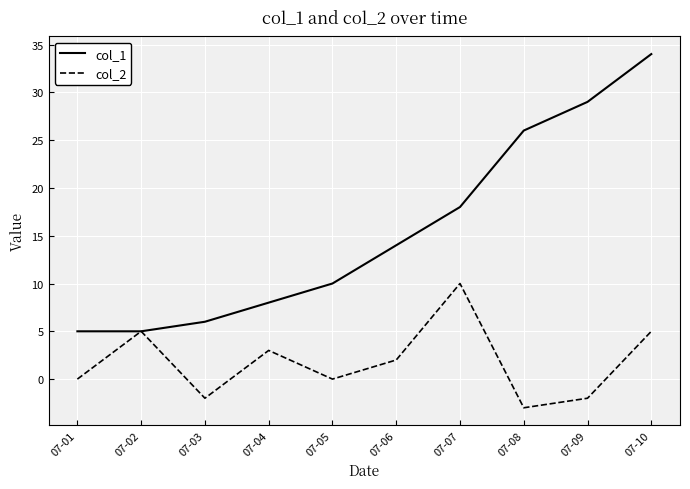

Is the value of col_2 at 07-01 greater than the value of col_1 at 07-02?

No